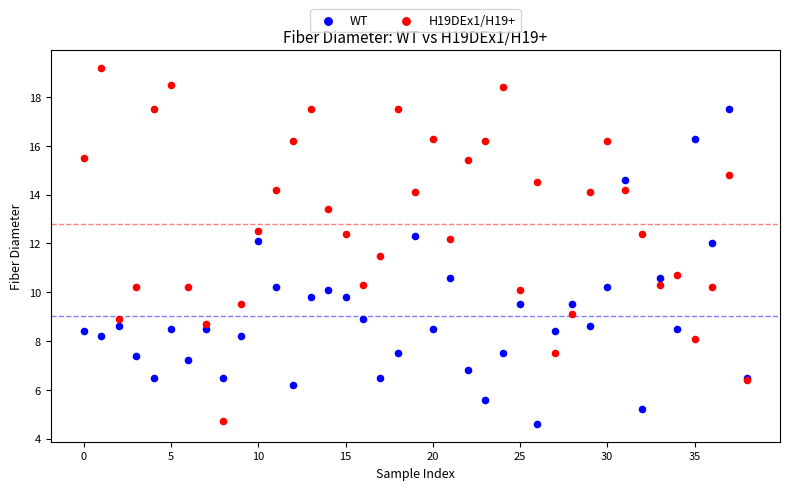

What are all the series names shown in the legend?

WT, H19DEx1/H19+